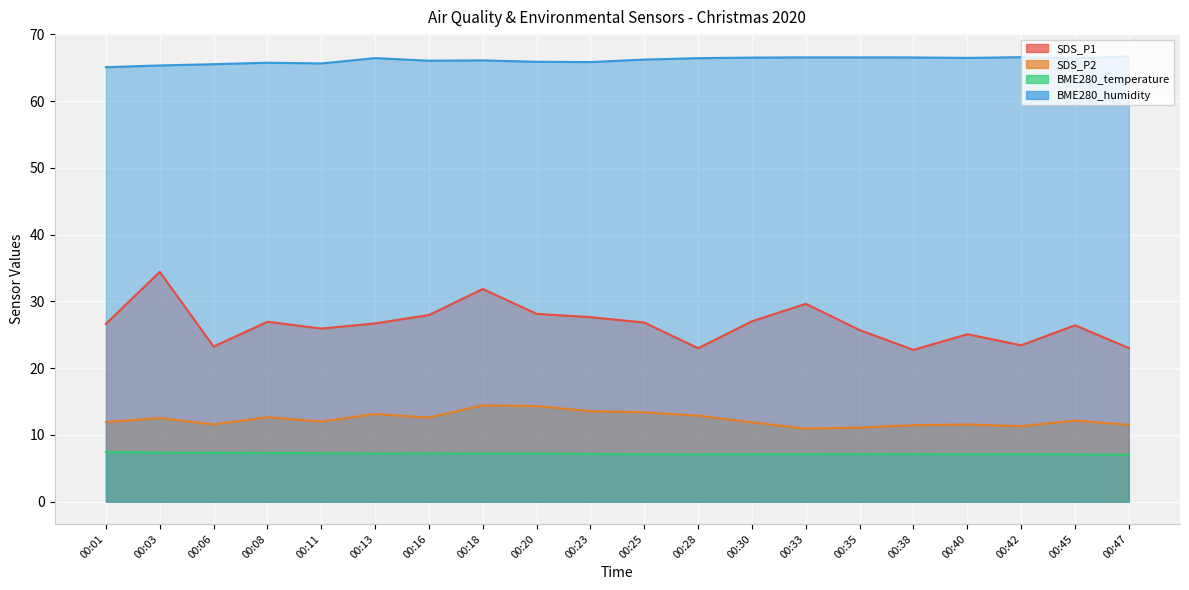

At how many categories does at least one series exceed 52?

20